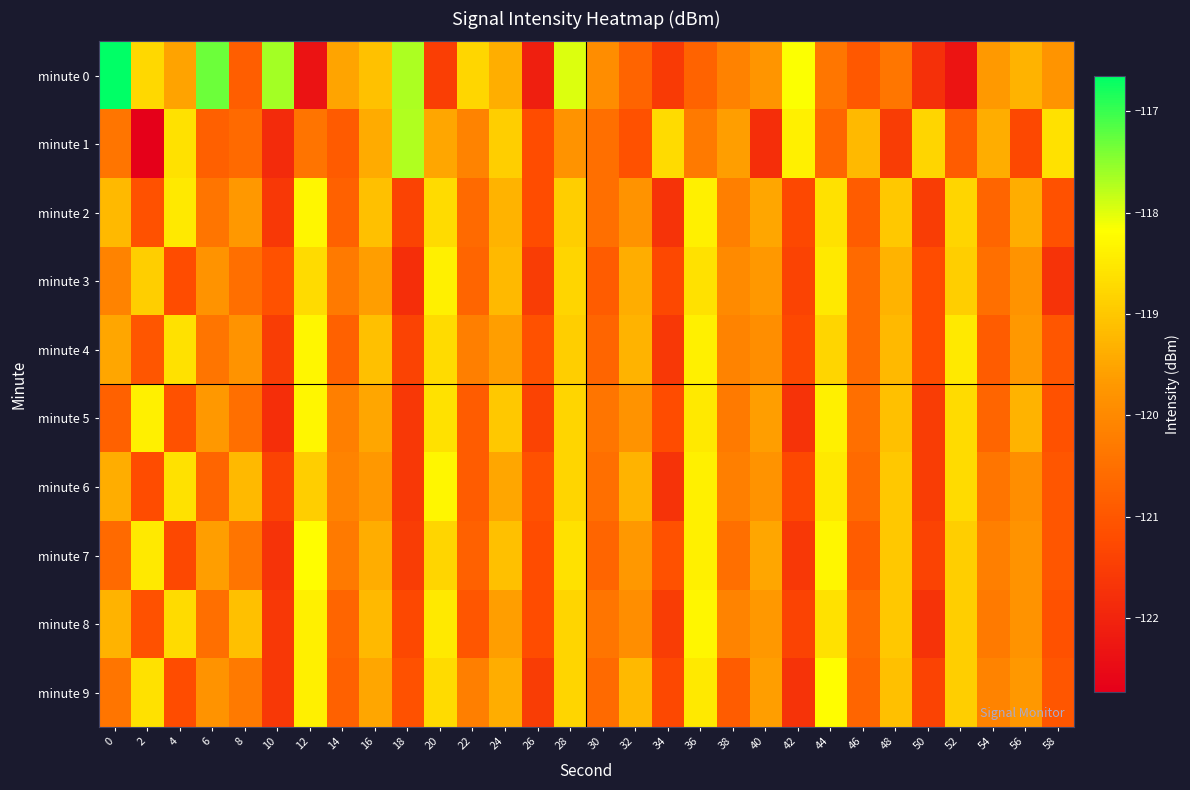

At how many categories does at least one series exceed -122?

30